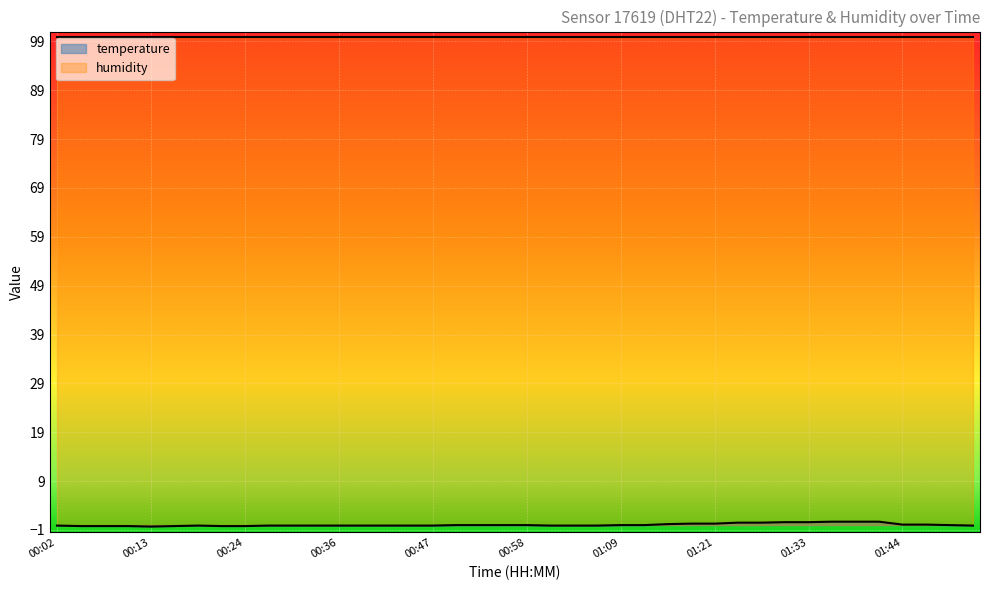

What is the value of the temperature point at the 34th from the left?

0.7